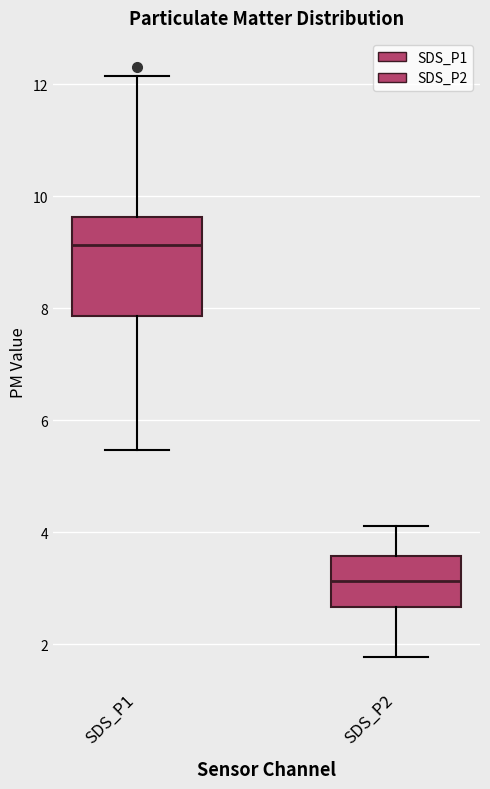

Which box is the tallest, from its lower edge to its upper edge?

SDS_P1